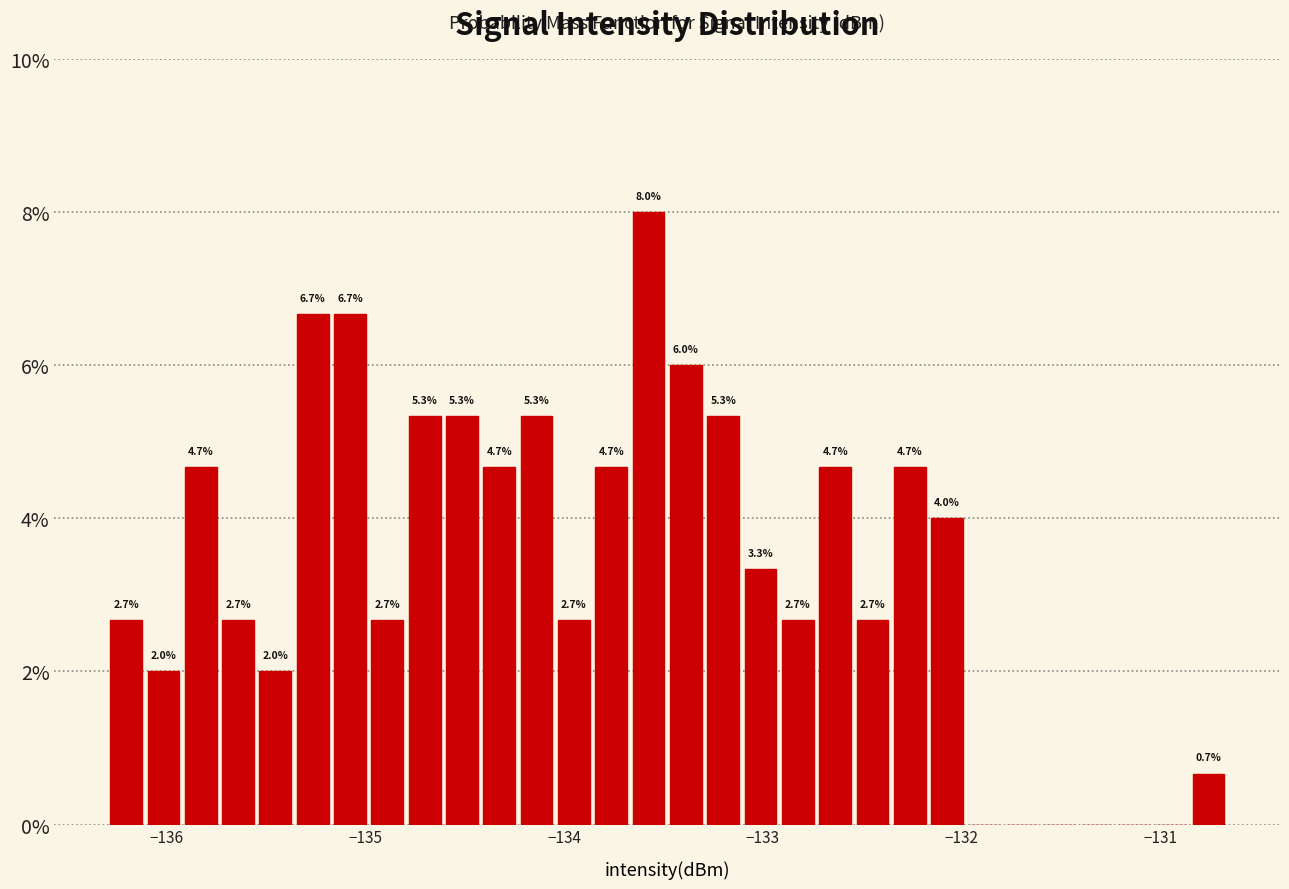

Read against the x-axis, roughly where is the centre of the tallest bar?

-133.6